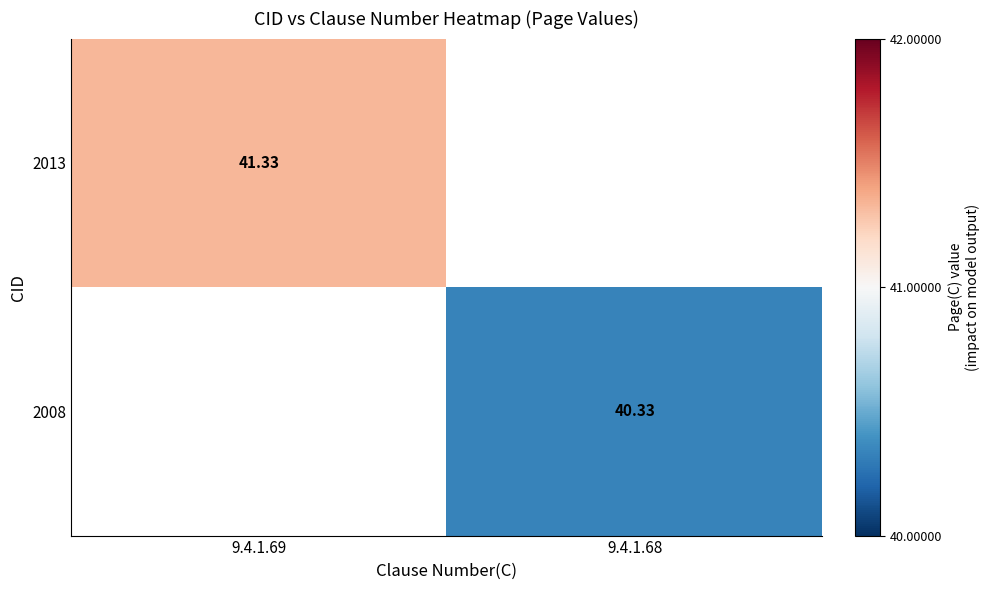

Is it true that 2013 equals 41.3 at 9.4.1.69?

True